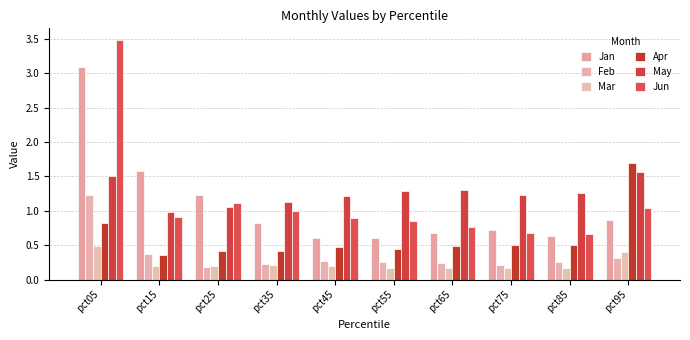

How many series are shown in this chart?

6